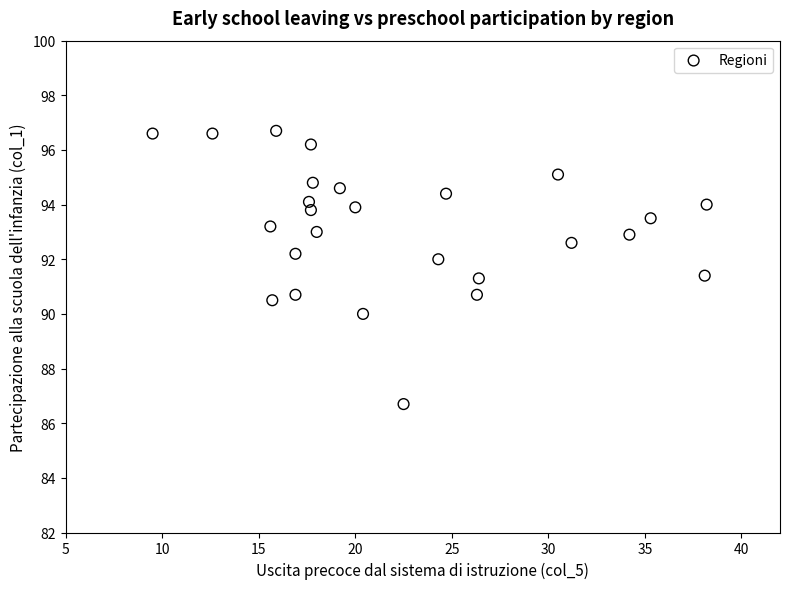

What is the range of Y values (max minus min)?

10.0